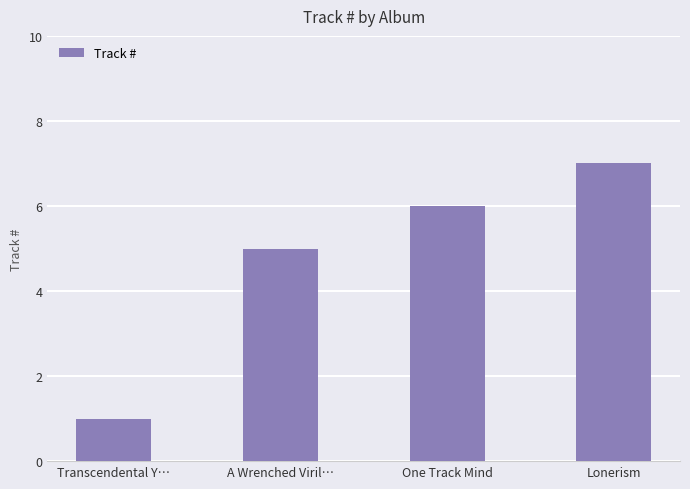

How many series are shown in this chart?

1